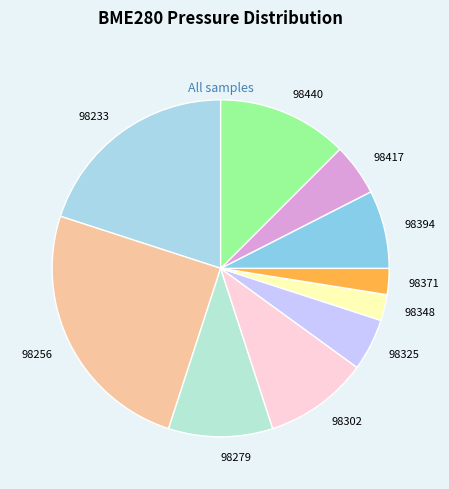

Is it true that 98279 is 21% of the pie?

False